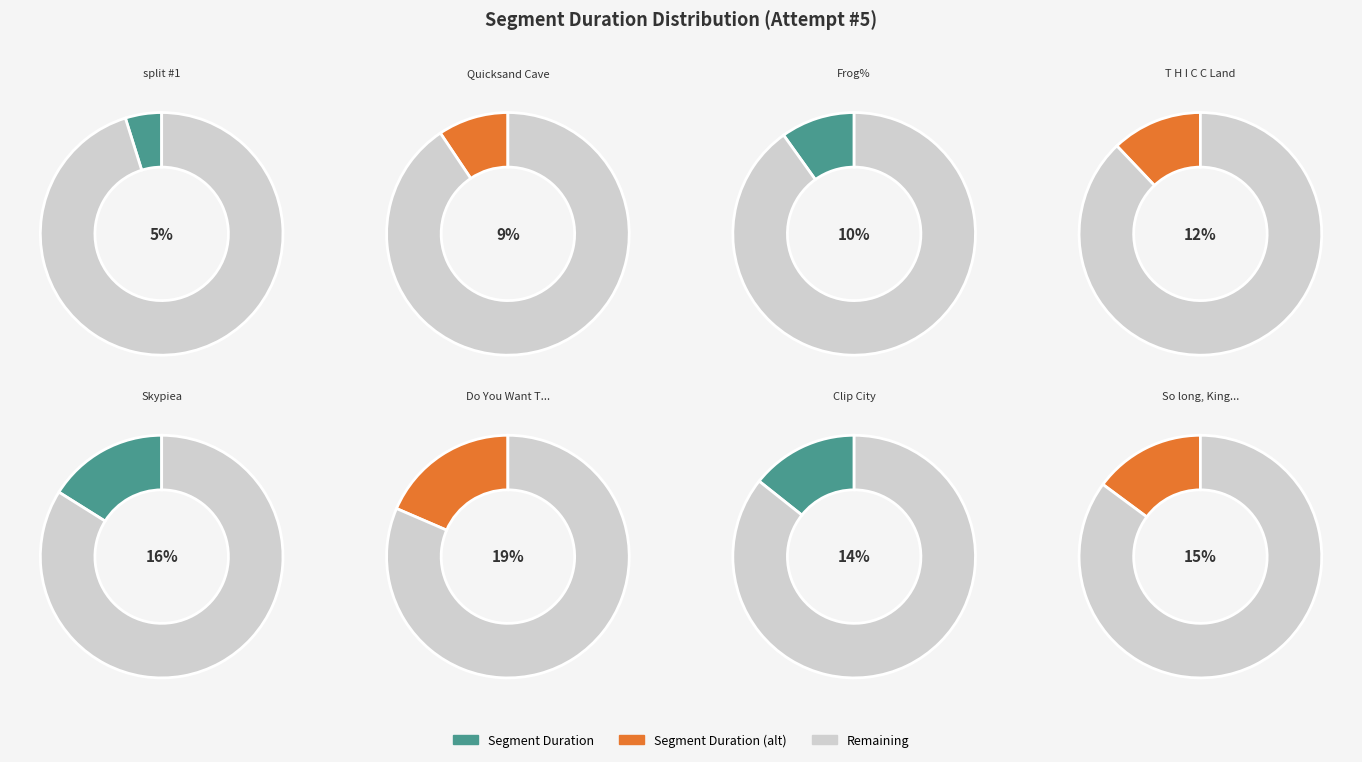

Which category has the smallest portion of the pie?

split #1